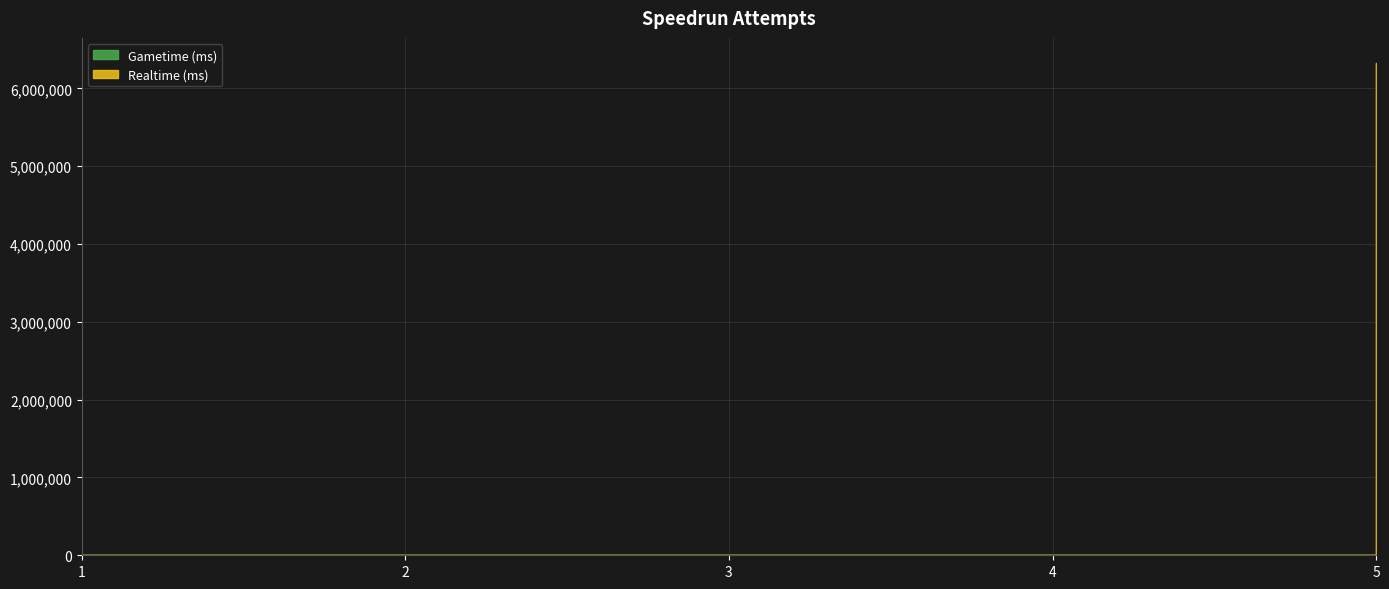

At which category is the sum across all series the highest?

5